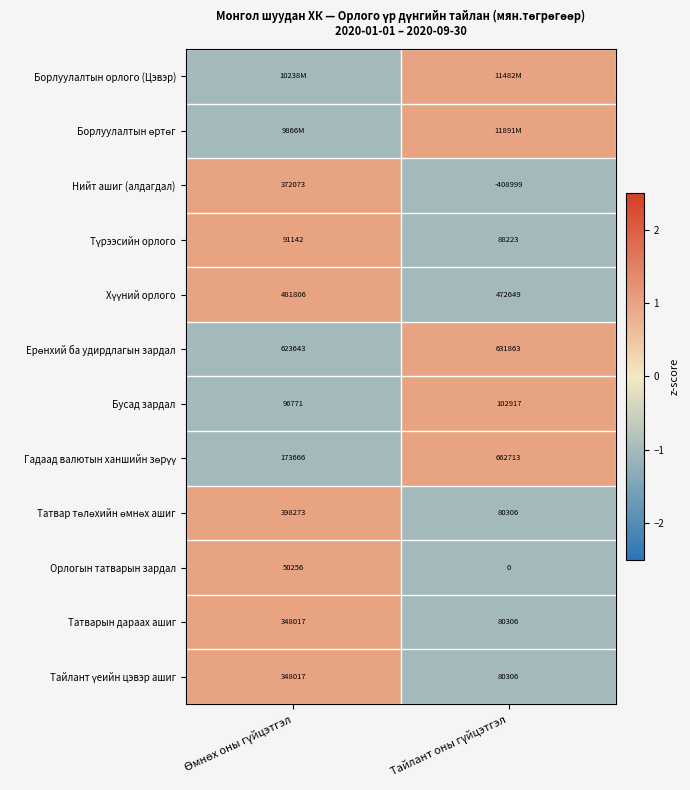

What is the difference between the maximum and minimum values in the Татварын дараах ашиг series?

267711.0